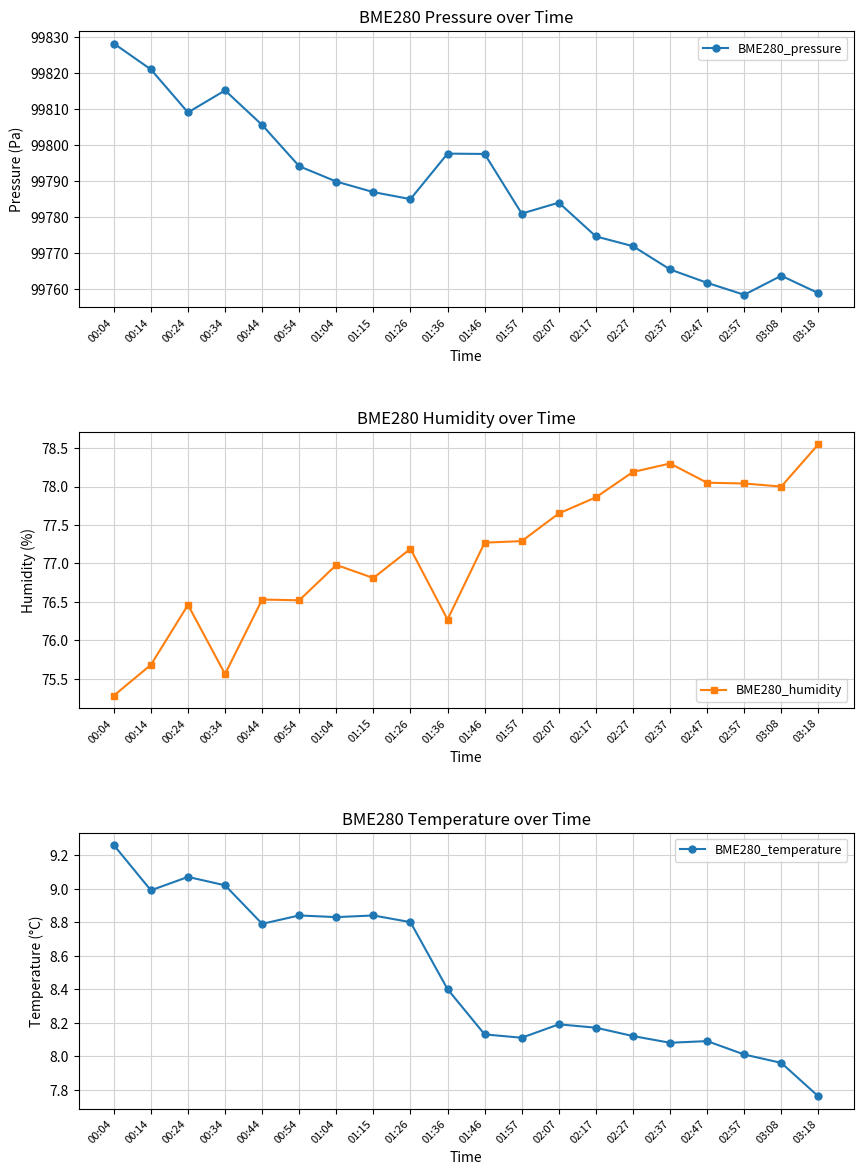

What are all the series names shown in the legend?

BME280_pressure, BME280_humidity, BME280_temperature